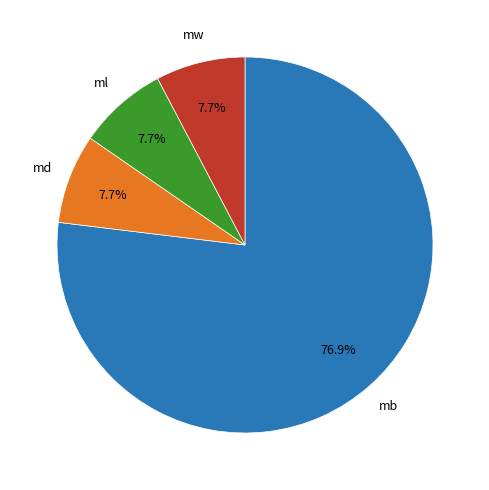

Is there a majority slice in this chart?

Yes